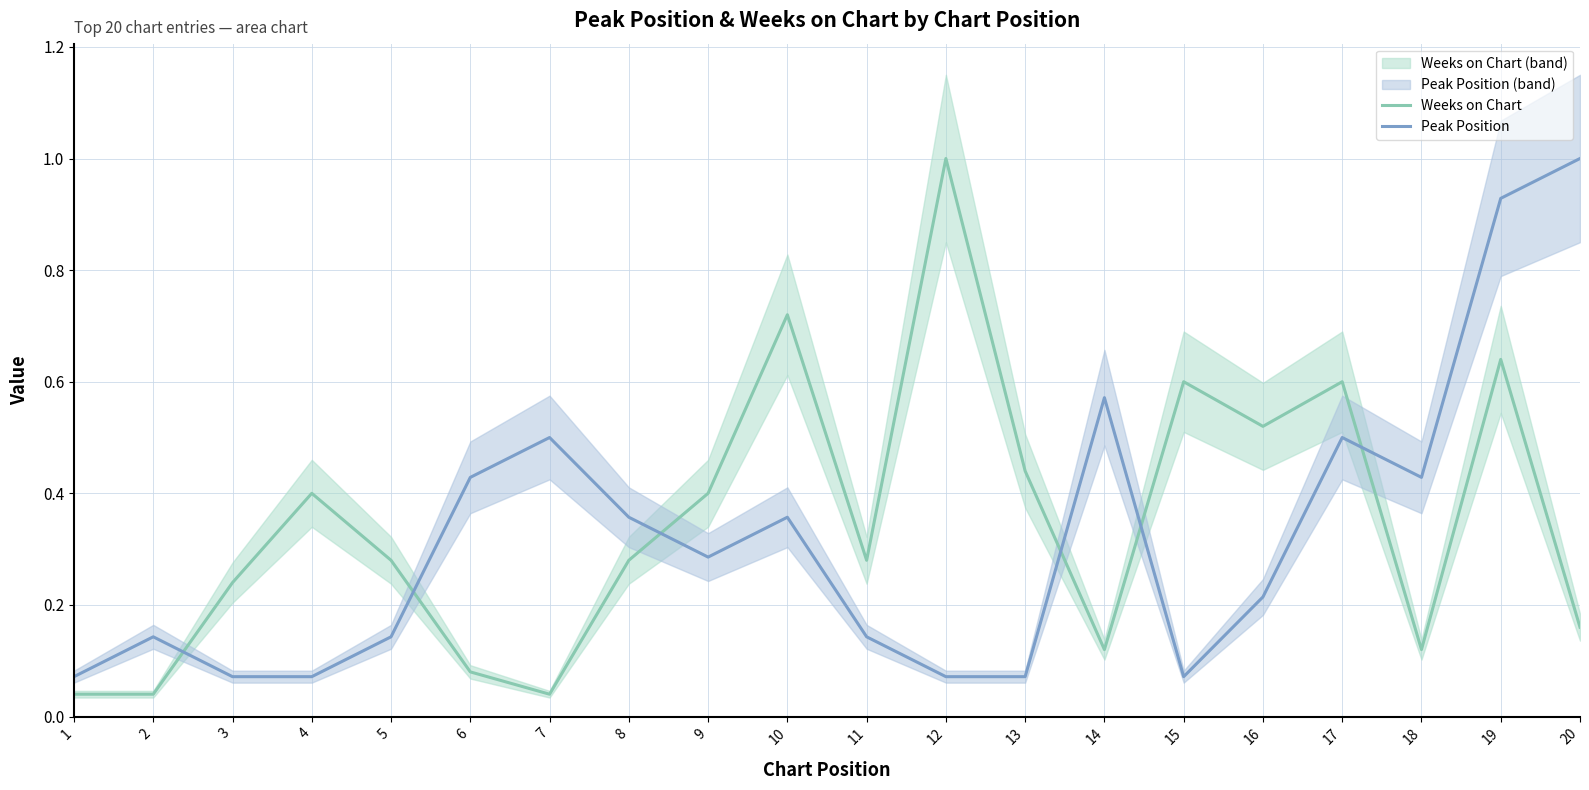

Between 13 and 4, which is larger?

13